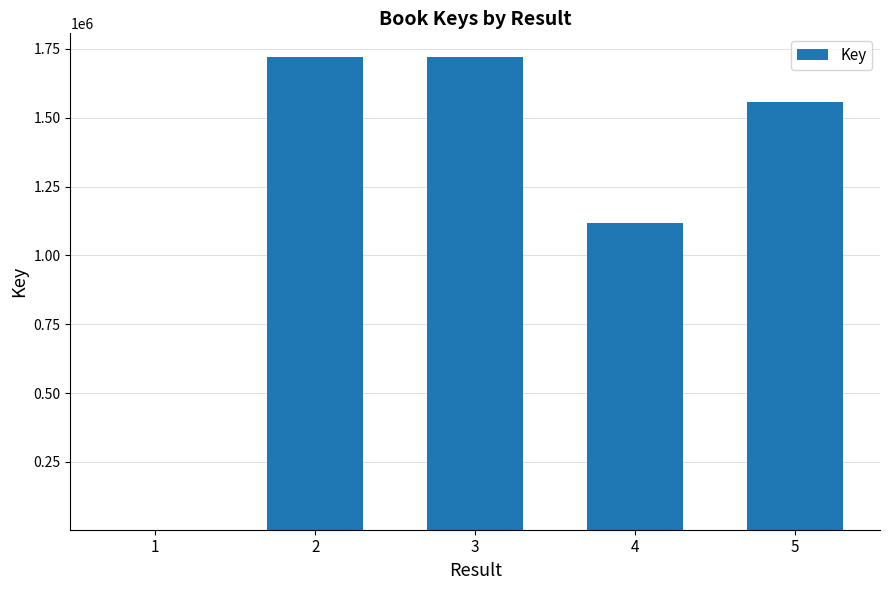

What is the greatest value displayed?

1720827